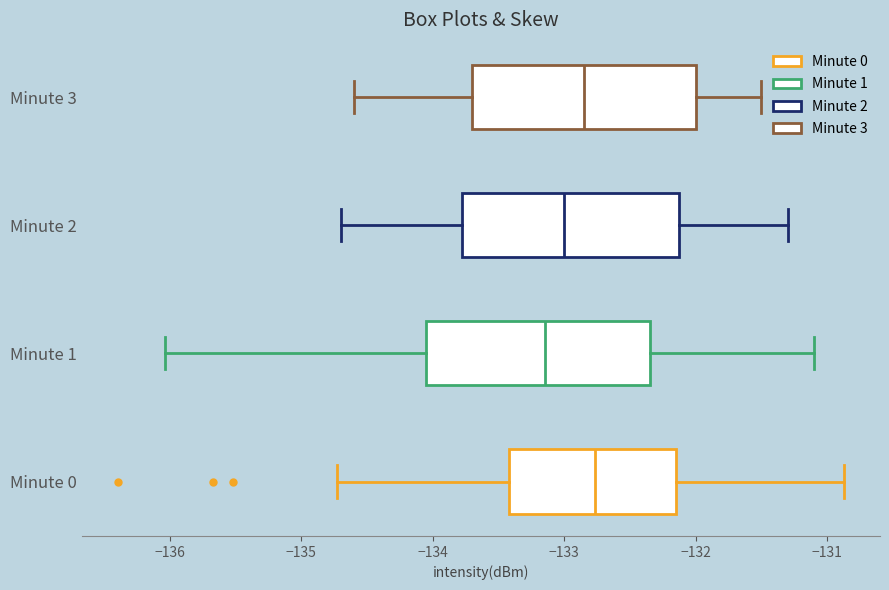

Where is the right edge of the box for Minute 3 on the x-axis? The values are not printed on the chart, so give them approximately, as read against the axis.

-132.0